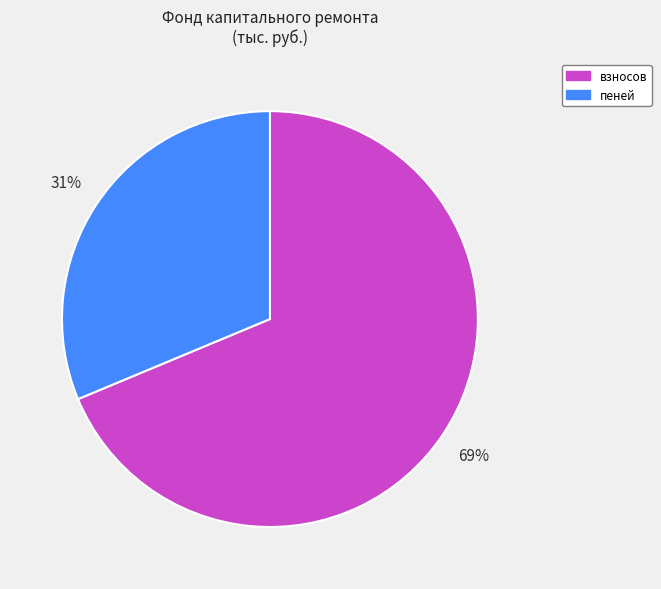

To the nearest percent, what is the average slice percentage?

50%